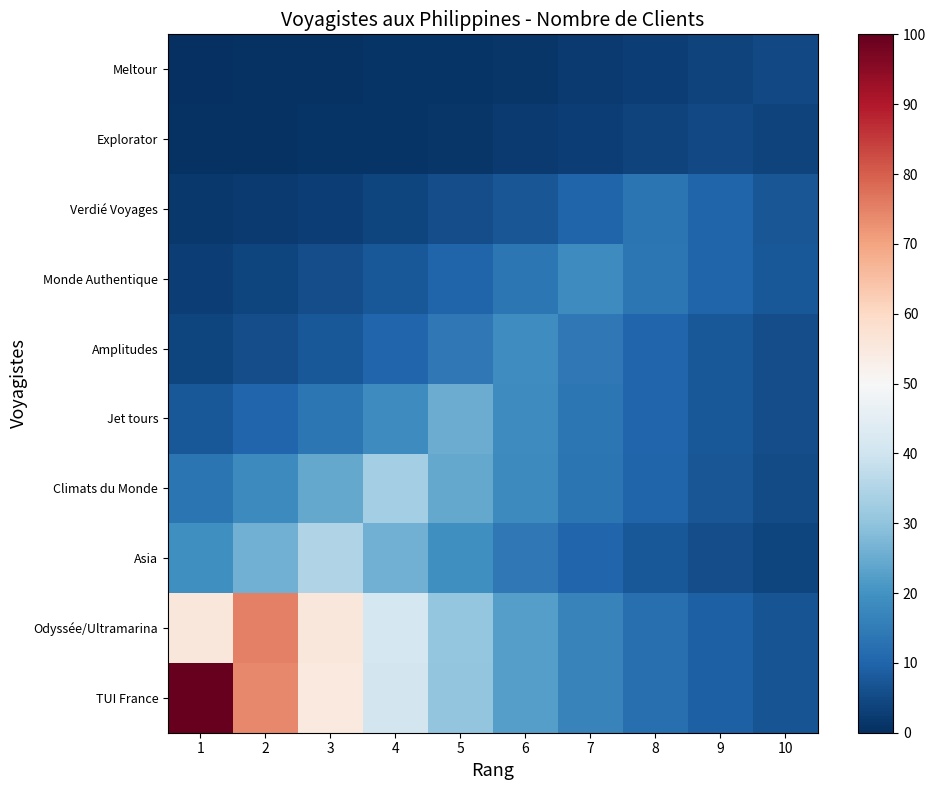

Between 6 and 5, which is larger?

5